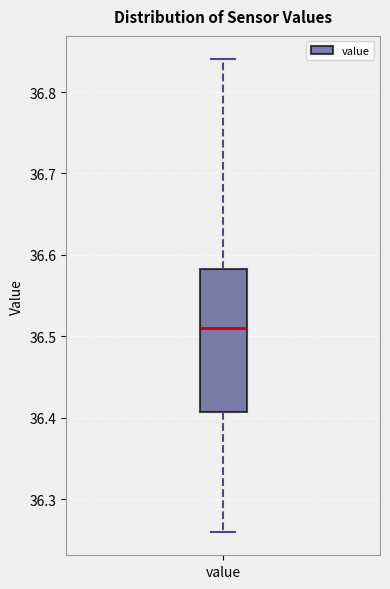

Read this box plot against the y-axis: the position of the median line, the range covered by the box, and the ends of both whiskers. The values are not printed on the chart, so give them approximately, as read against the axis.

median 36.51, box 36.41 to 36.58, whiskers 36.26 to 36.84